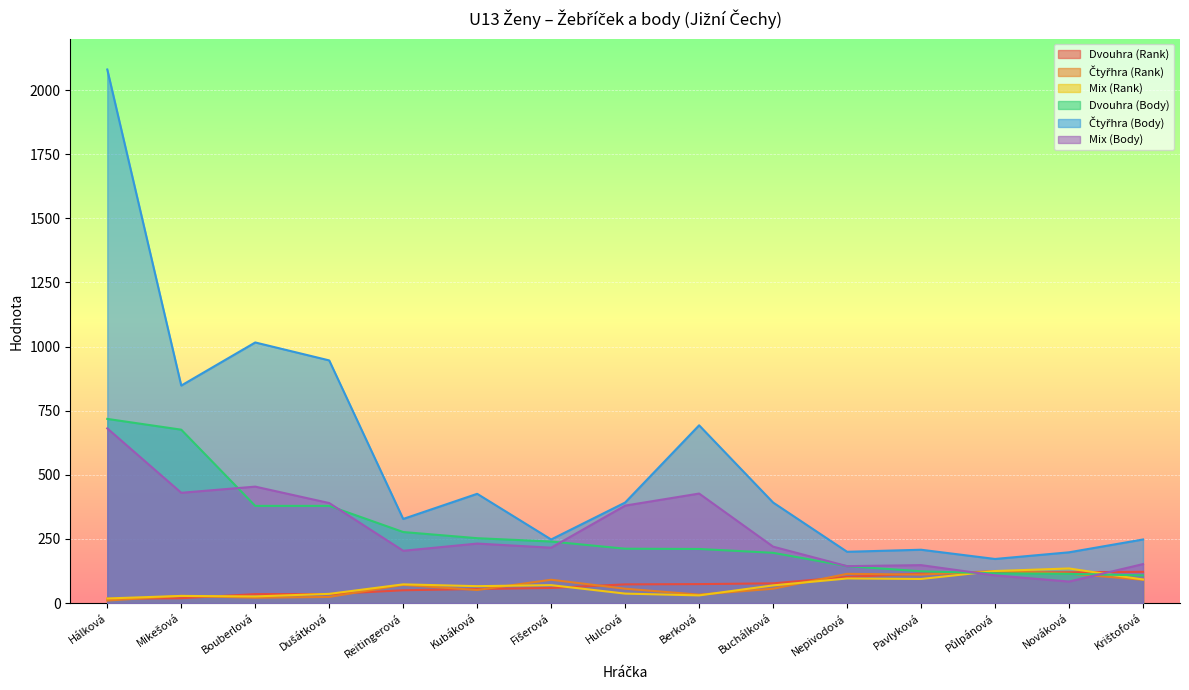

What is the label of the 9th point from the left?

Berková